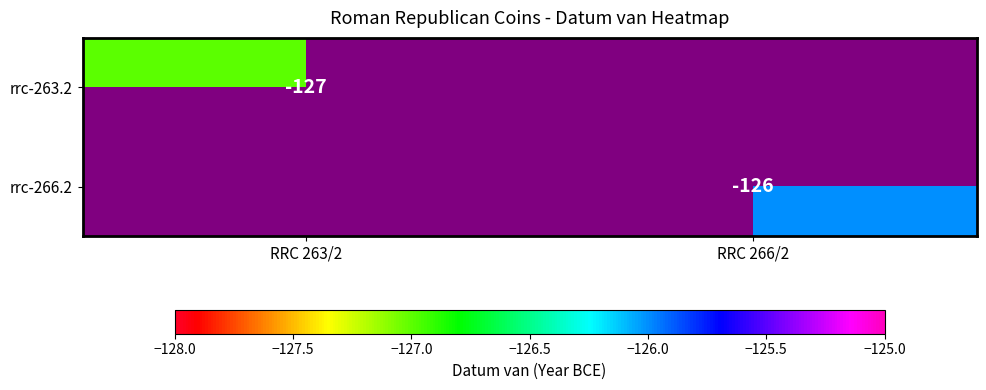

True or false: rrc-266.2 has a value of -61 at RRC 266/2.

False